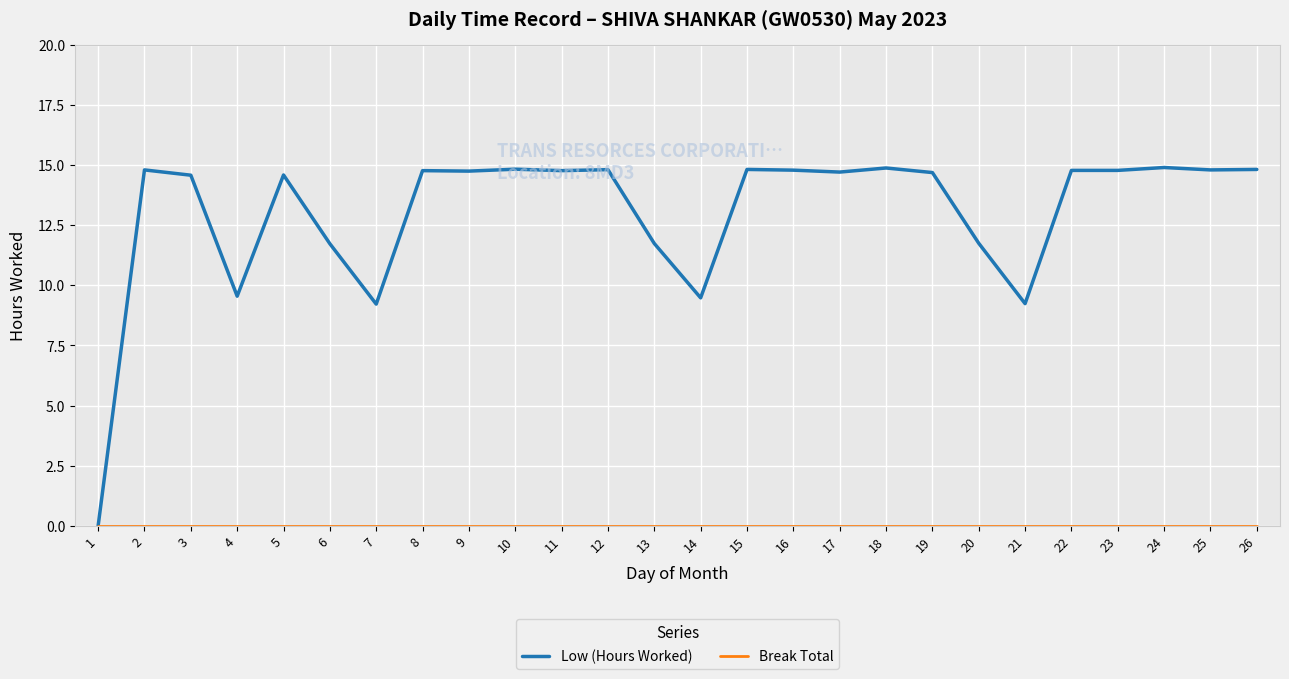

True or false: Low (Hours Worked) has more than 1 interior local peaks.

True